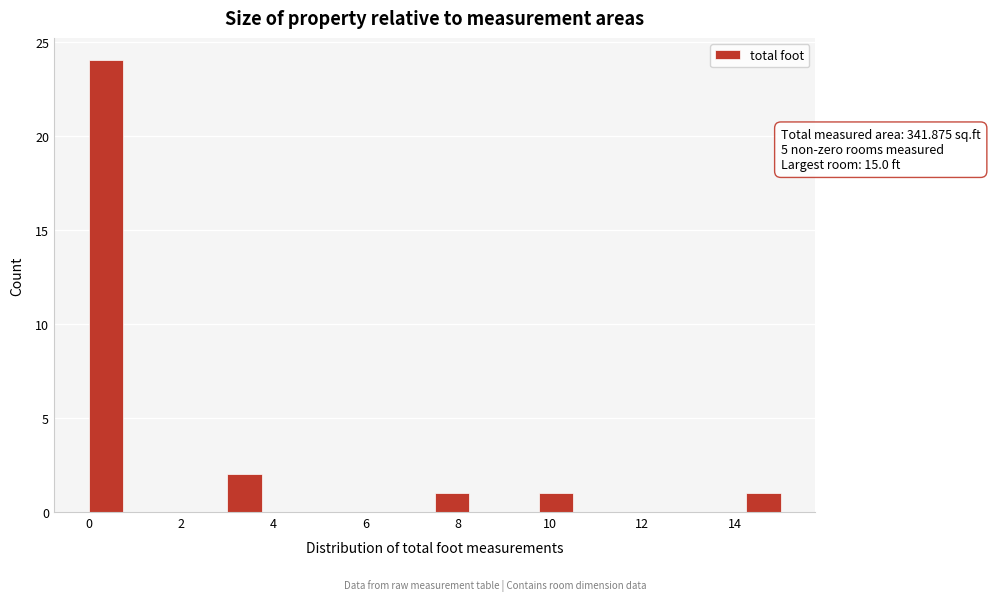

Read against the x-axis, roughly where is the centre of the tallest bar?

0.4